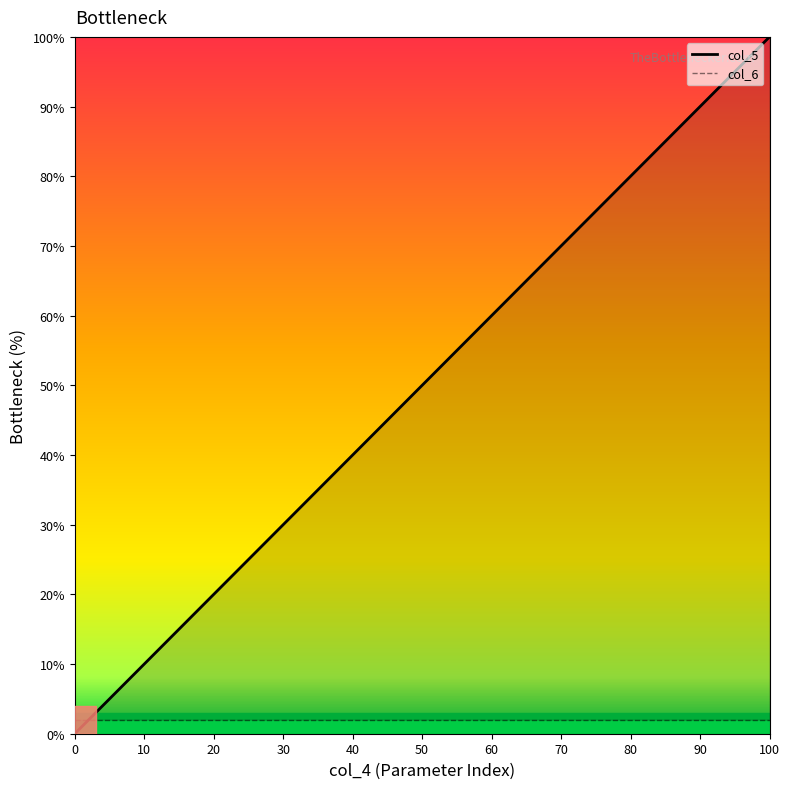

True or false: col_6 and col_5 intersect in this chart.

True